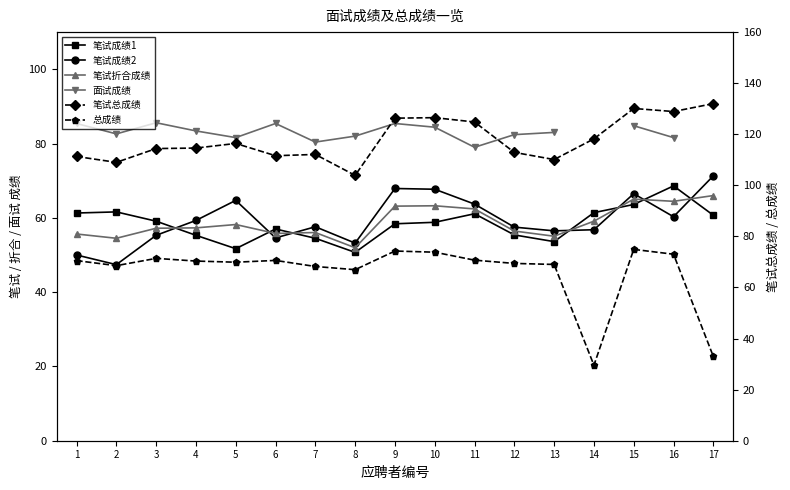

What is the spread (max minus min) of values at 13?

56.5